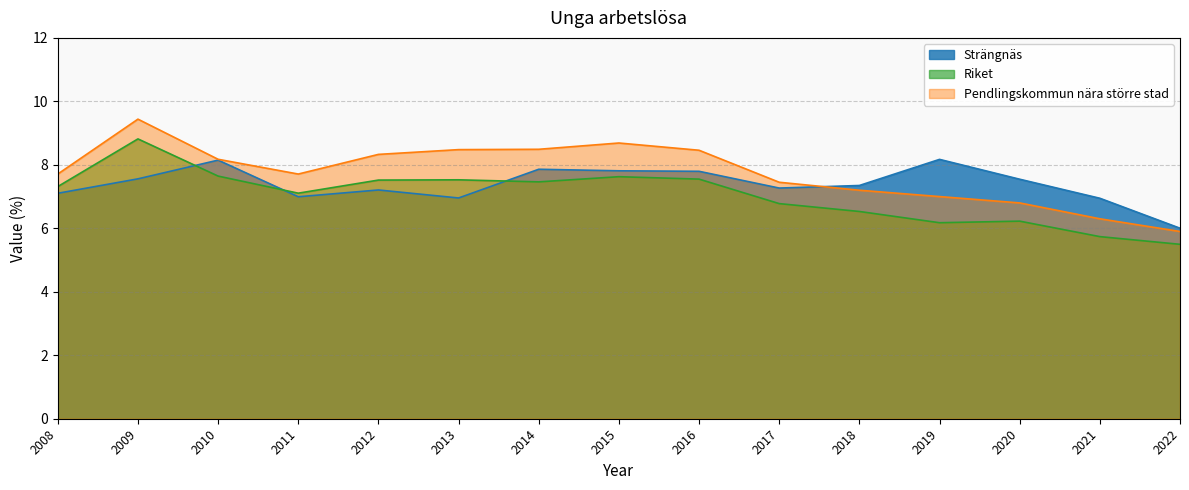

At 2022, list the series in order from largest to smallest.

Strängnäs, Pendlingskommun nära större stad, Riket